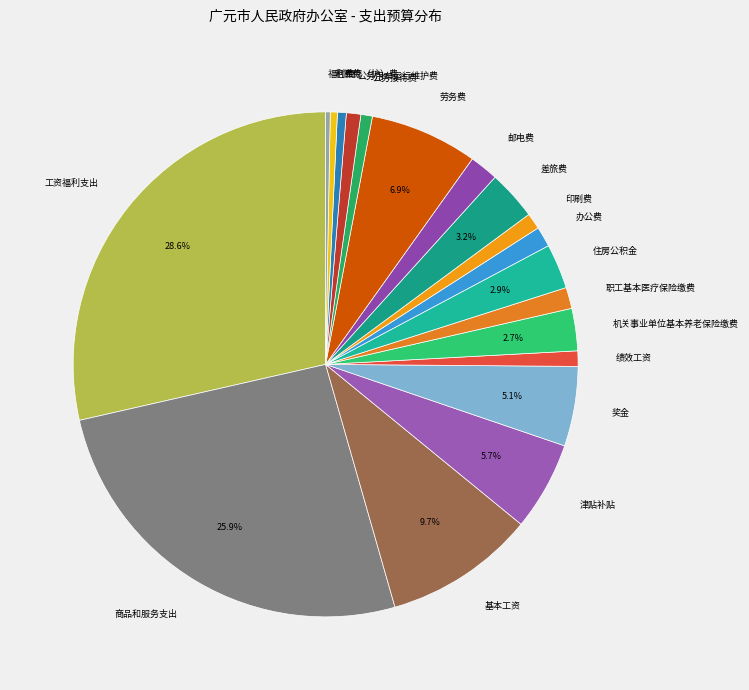

To the nearest percent, what is the difference between the largest and smallest slice percentages?

28%